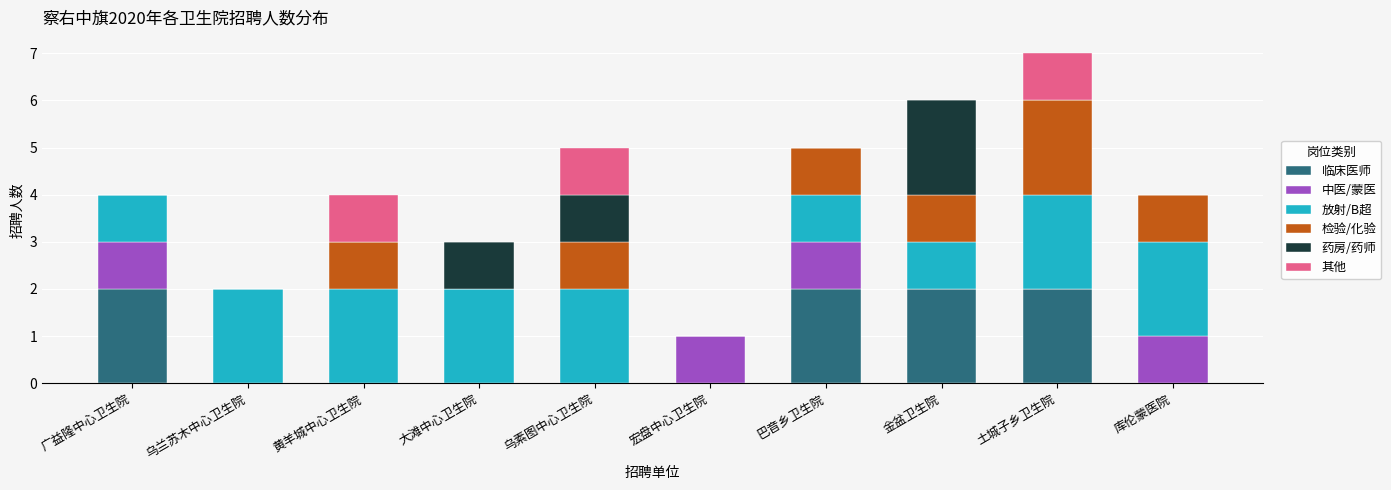

Does the chart contain stacked bars?

Yes